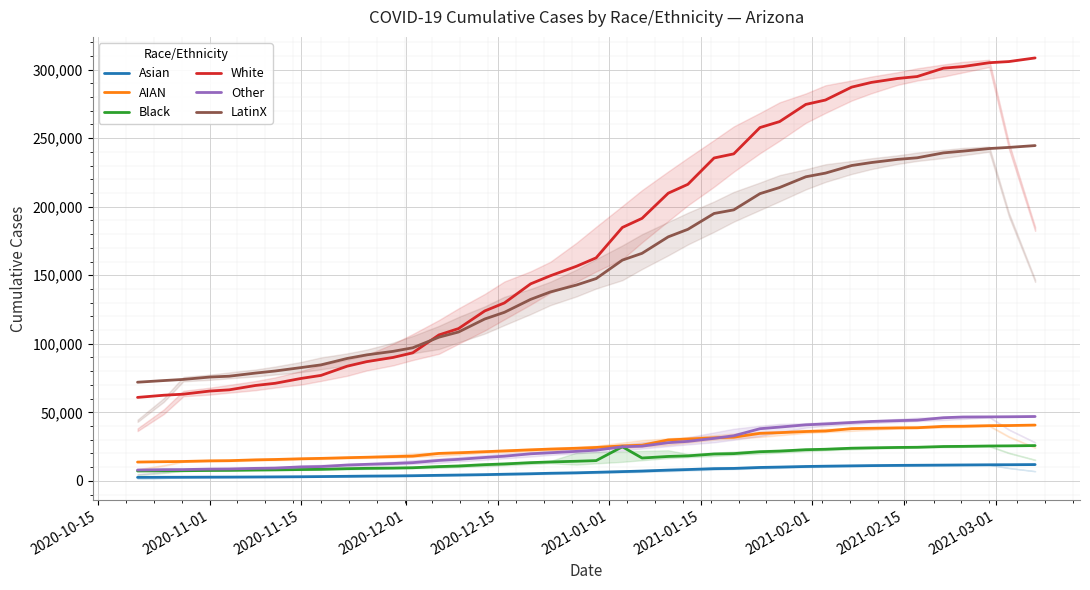

What is the highest value of the White series?

308453